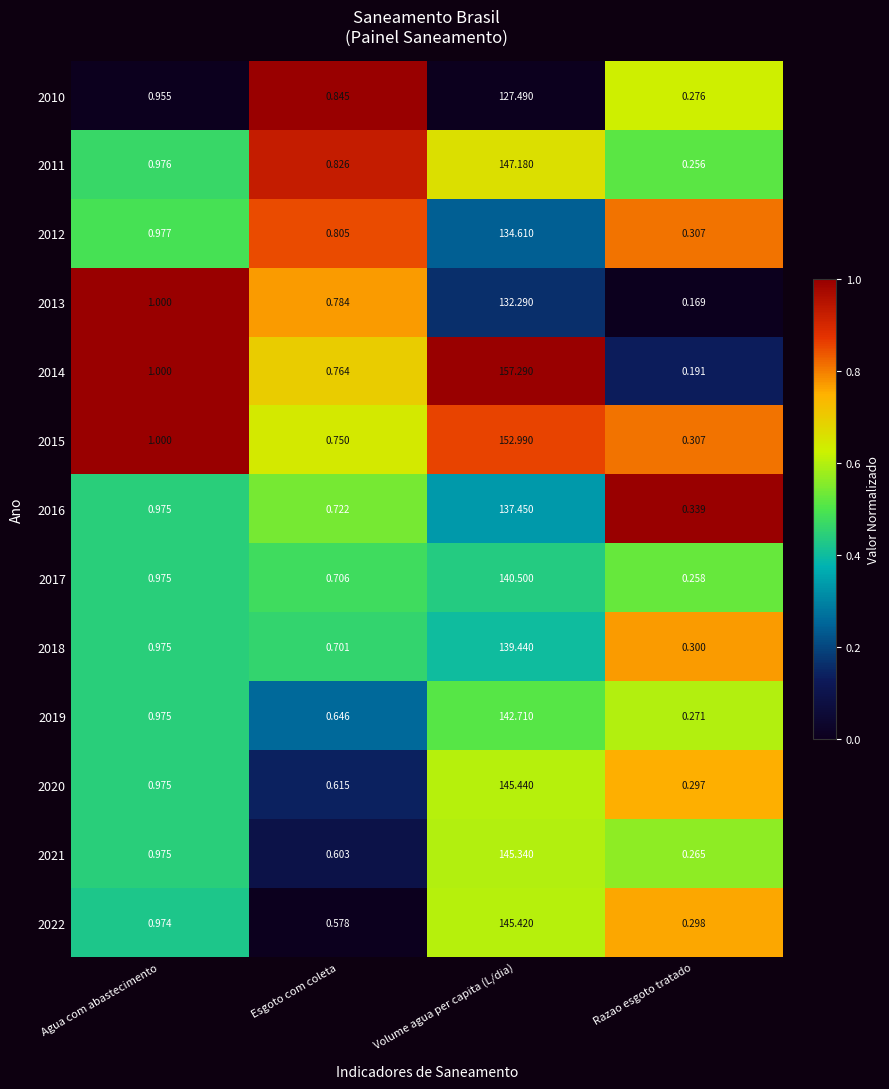

Rank the series by their maximum value, from lowest to highest.

2010, 2013, 2012, 2016, 2018, 2017, 2019, 2021, 2022, 2020, 2011, 2015, 2014